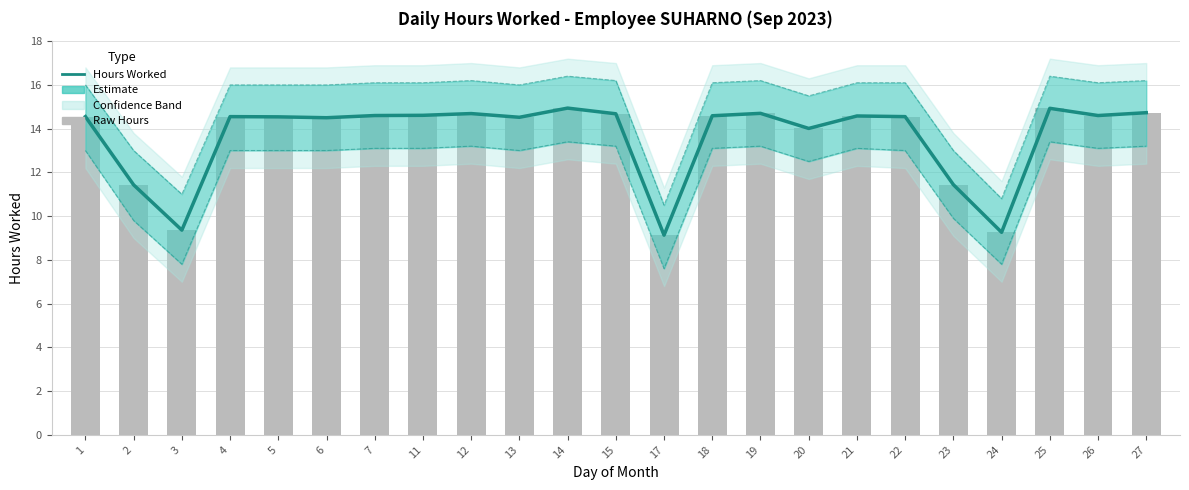

What is the smallest value displayed?

7.6